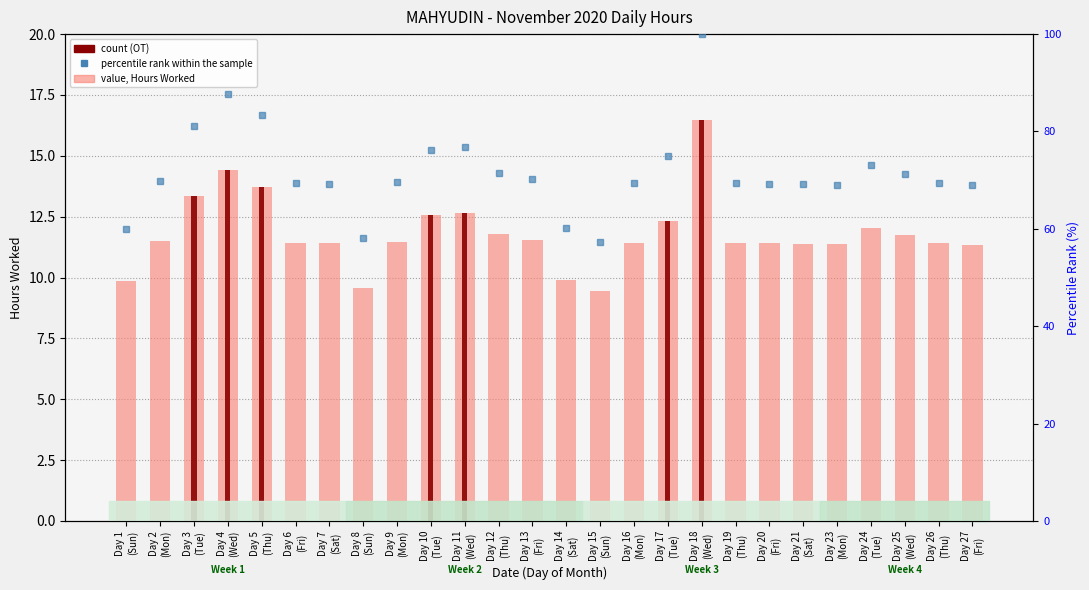

What is the value of the value, Normal Day bar at the 14th from the left?

9.9